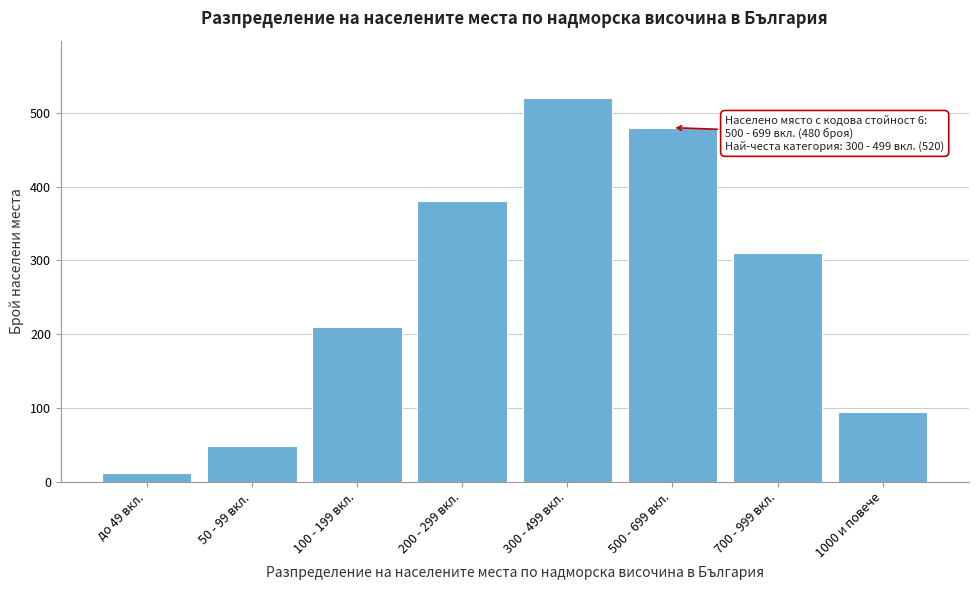

Reading left to right, list all the values displayed in this chart.

12	48	210	380	520	480	310	95